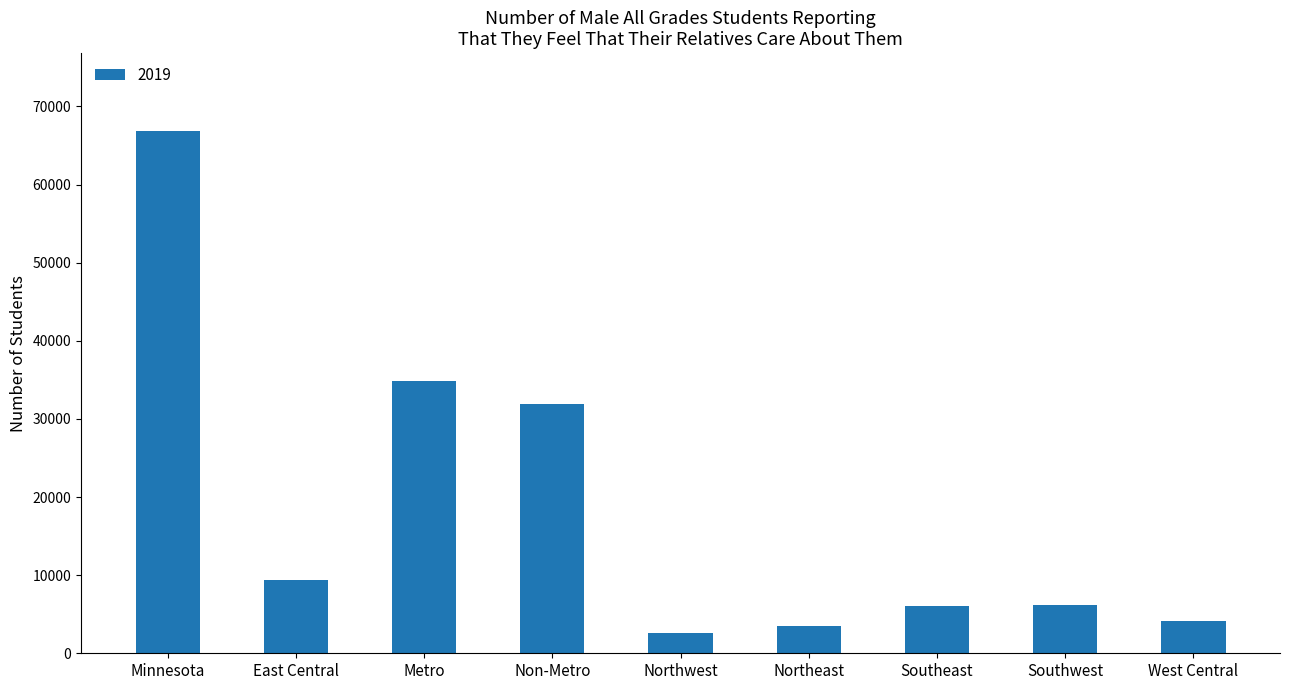

At which label does the data first exceed 6118?

Minnesota